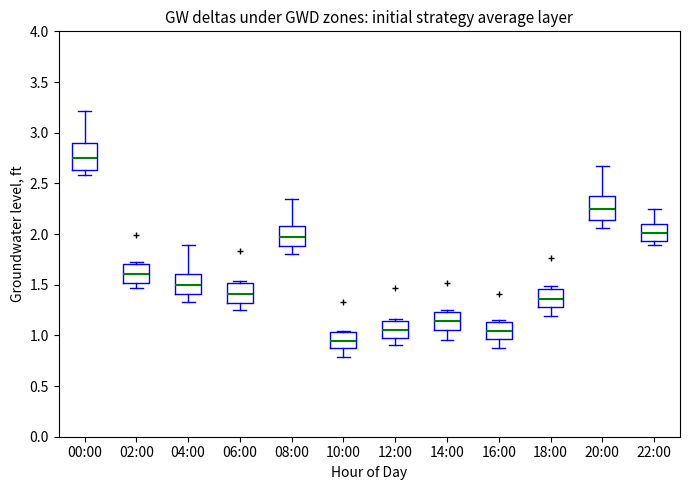

Reading left to right, read every box against the y-axis: the position of its median line, the range the box covers, and the ends of its whiskers. The values are not printed on the chart, so give them approximately, as read against the axis.

00:00: median 2.75, box 2.65 to 2.90, whiskers 2.60 to 3.20
02:00: median 1.60, box 1.50 to 1.70, whiskers 1.45 to 1.70 (just above the box's upper edge)
04:00: median 1.50, box 1.40 to 1.60, whiskers 1.35 to 1.90
06:00: median 1.40, box 1.30 to 1.50, whiskers 1.25 to 1.55
08:00: median 1.95, box 1.90 to 2.10, whiskers 1.80 to 2.35
10:00: median 0.95, box 0.85 to 1.05, whiskers 0.80 to 1.05 (just above the box's upper edge)
12:00: median 1.05, box 1.00 to 1.15, whiskers 0.90 to 1.15 (just above the box's upper edge)
14:00: median 1.15, box 1.05 to 1.25, whiskers 0.95 to 1.25 (just above the box's upper edge)
16:00: median 1.05, box 0.95 to 1.15, whiskers 0.90 to 1.15 (just above the box's upper edge)
18:00: median 1.35, box 1.30 to 1.45, whiskers 1.20 to 1.50
20:00: median 2.25, box 2.15 to 2.40, whiskers 2.05 to 2.65
22:00: median 2.00, box 1.95 to 2.10, whiskers 1.90 to 2.25